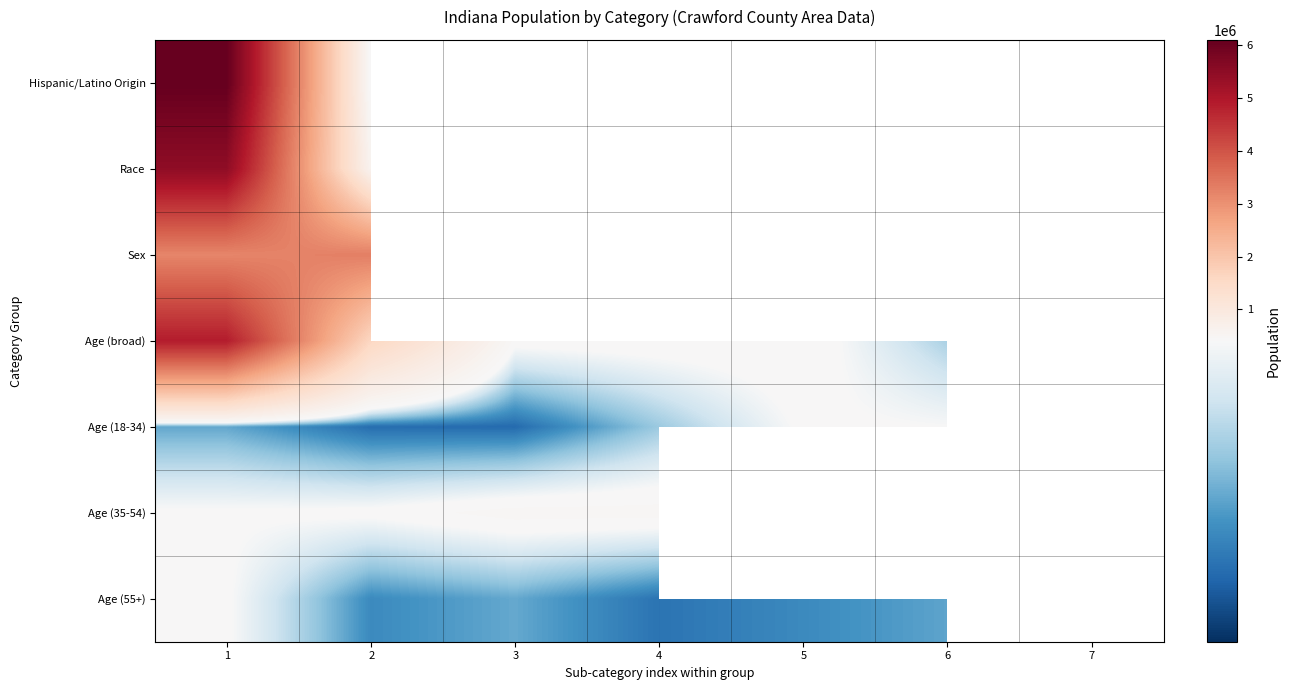

Rank the series by their maximum value, from highest to lowest.

Hispanic/Latino Origin, Race, Age (broad), Sex, Age (35-54), Age (18-34), Age (55+)